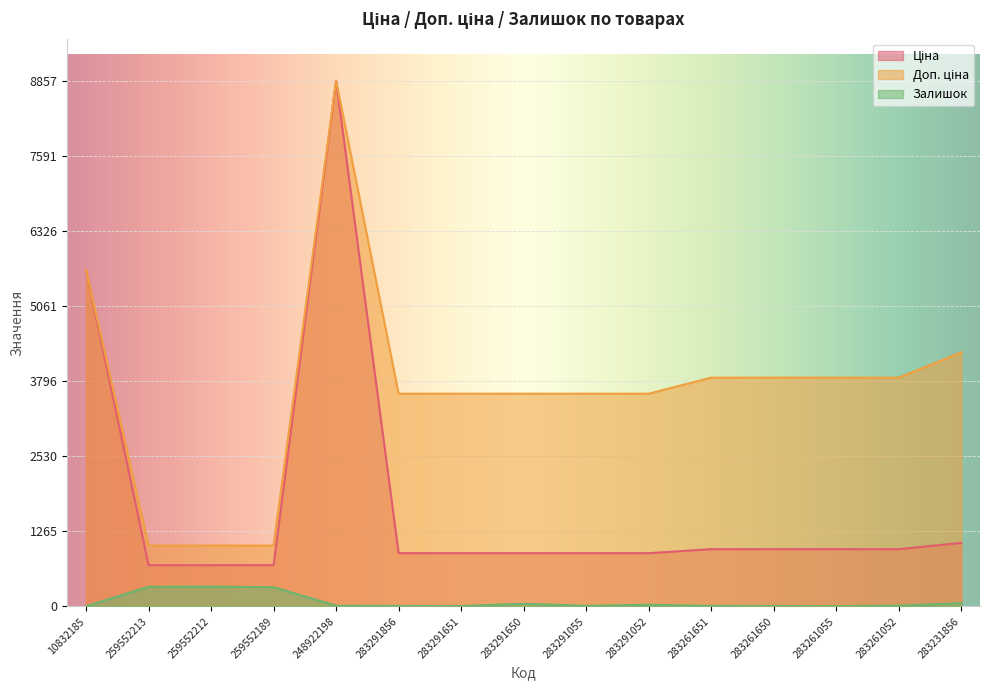

What is the value of the Залишок point at the 3rd from the left?

333.0